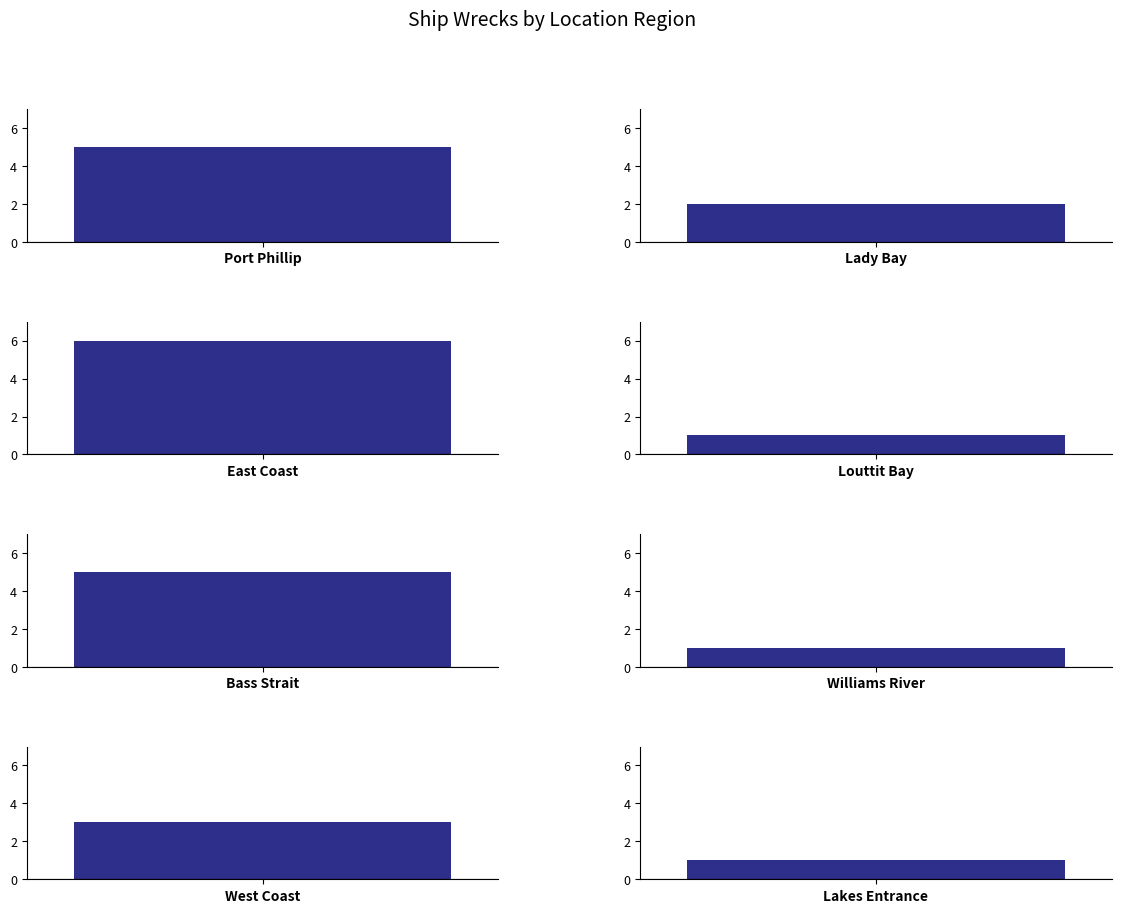

At which category does the chart reach its peak across all series?

East Coast